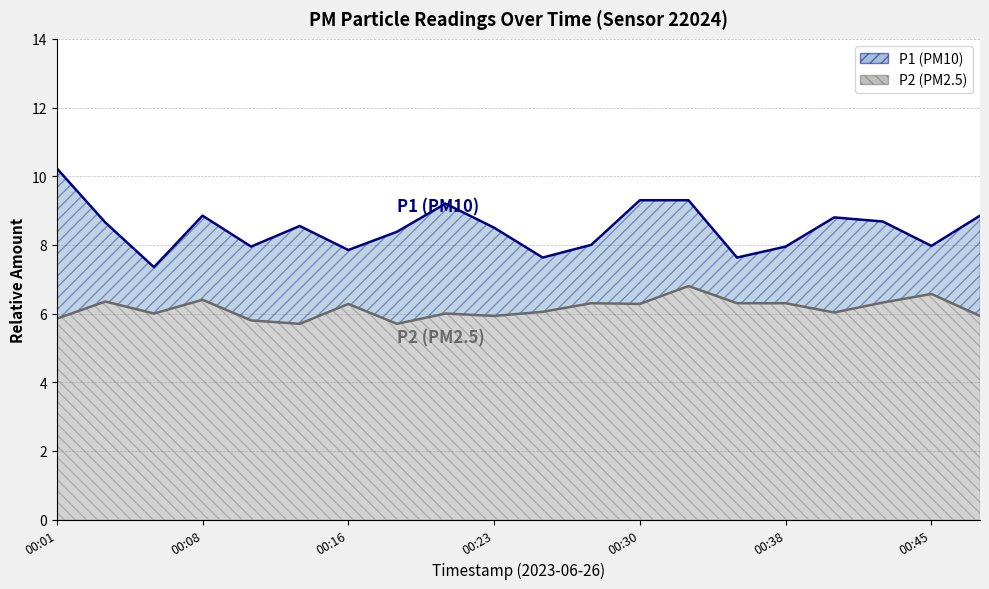

At how many categories does at least one series exceed 6?

20